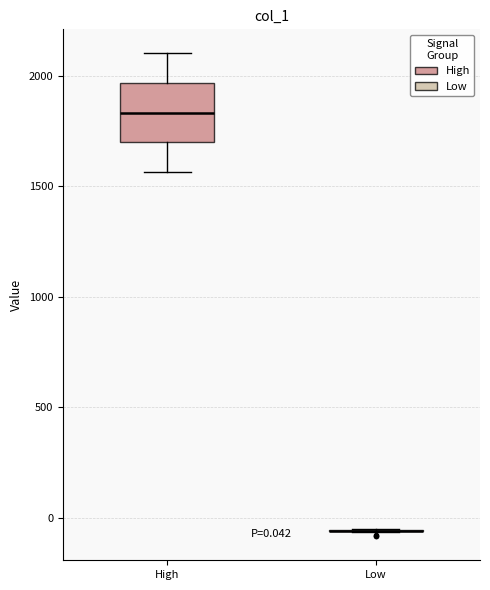

Comparing the boxes themselves (not the whiskers), which one is the tallest?

High